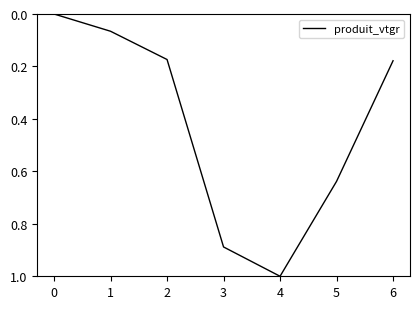

How many interior local peaks (higher than both neighbors) does the data have?

1